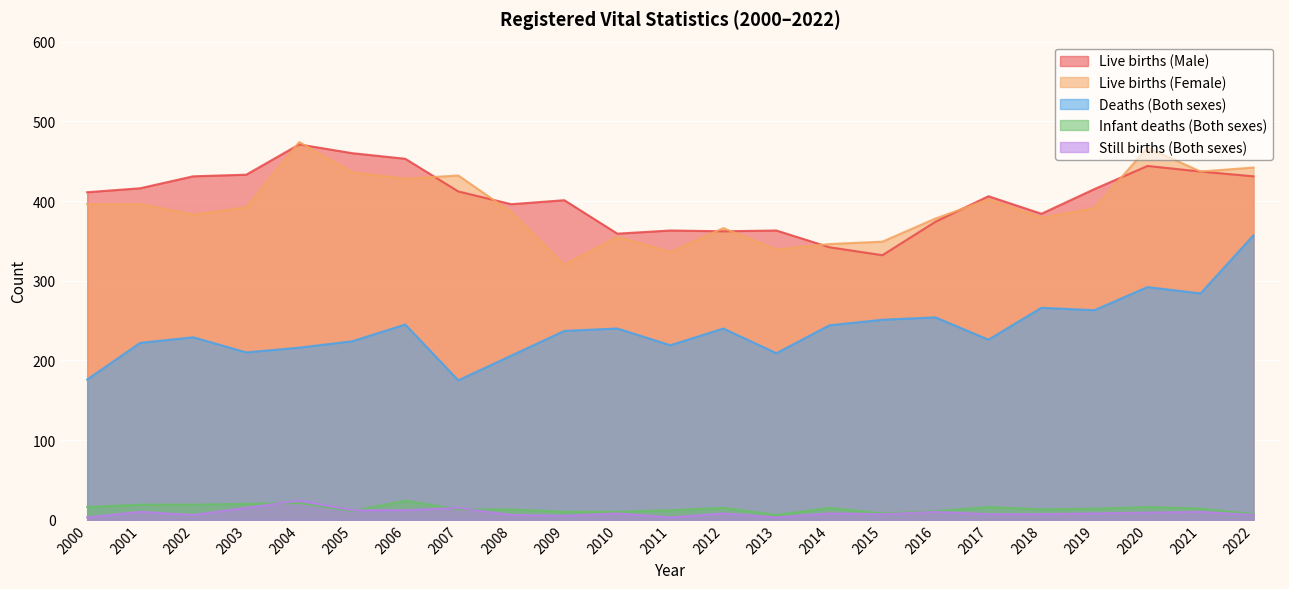

The Live births (Female) series shows 242 at 2018. True or false?

False